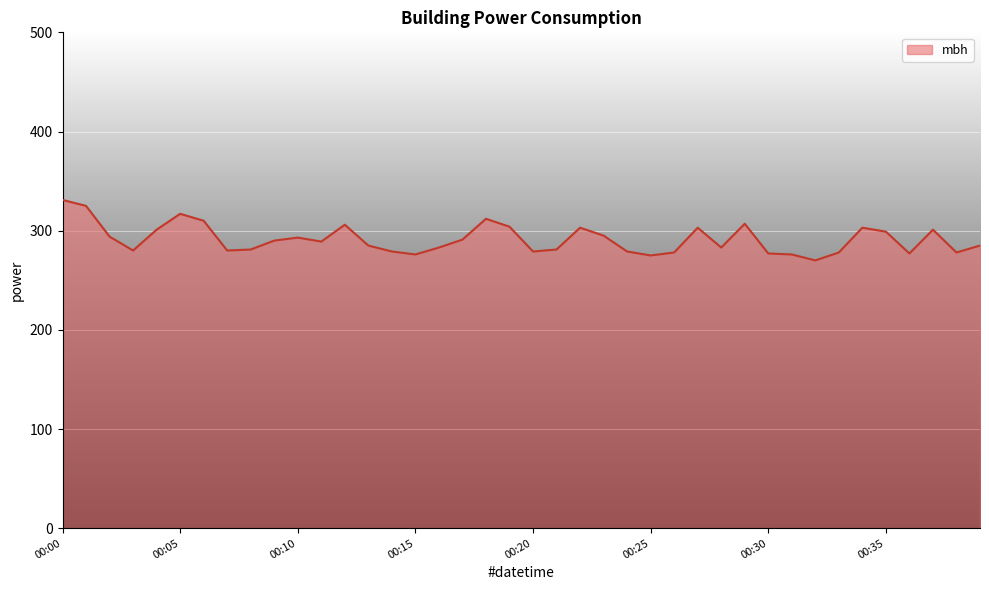

What is the minimum value shown in the chart?

270